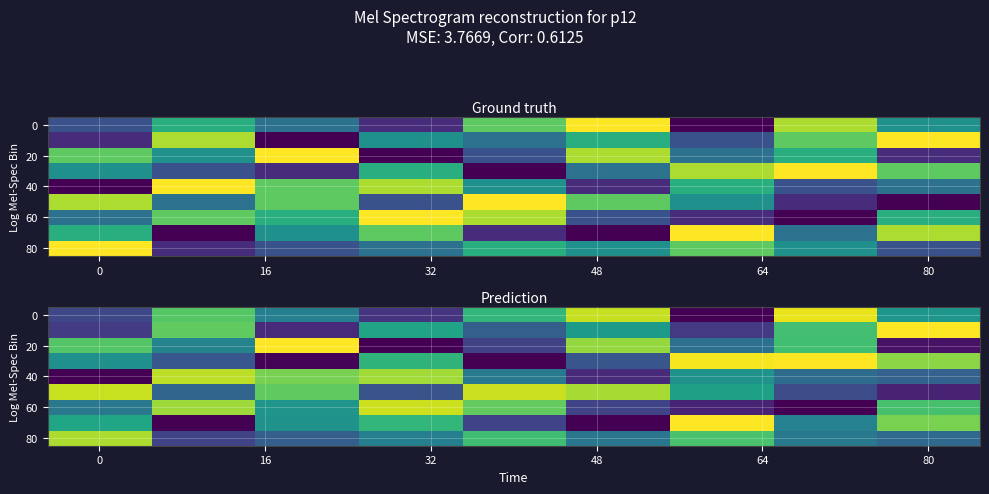

What is the difference between the highest and lowest values at 7?

8.0